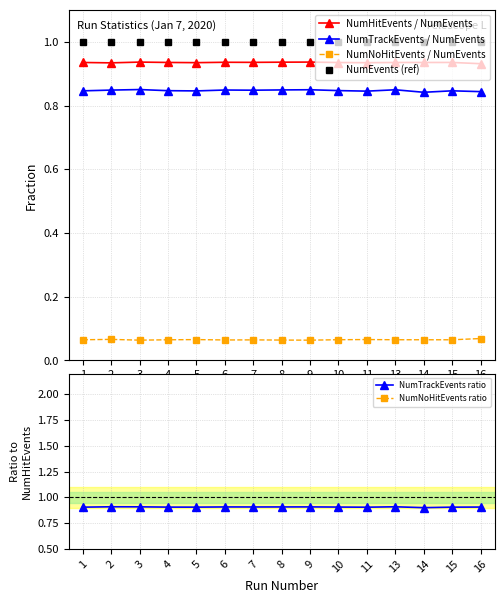

Reading left to right, transcribe all the data shown in this chart.

NumHitEvents / NumEvents: 0.9	0.9	0.9	0.9	0.9	0.9	0.9	0.9	0.9	0.9	0.9	0.9	0.9	0.9	0.9
NumTrackEvents / NumEvents: 0.8	0.8	0.9	0.8	0.8	0.8	0.8	0.8	0.8	0.8	0.8	0.8	0.8	0.8	0.8
NumNoHitEvents / NumEvents: 0.1	0.1	0.1	0.1	0.1	0.1	0.1	0.1	0.1	0.1	0.1	0.1	0.1	0.1	0.1
NumEvents (ref): 1.0	1.0	1.0	1.0	1.0	1.0	1.0	1.0	1.0	1.0	1.0	1.0	1.0	1.0	1.0
NumTrackEvents ratio: 0.9	0.9	0.9	0.9	0.9	0.9	0.9	0.9	0.9	0.9	0.9	0.9	0.9	0.9	0.9
NumNoHitEvents ratio: 0.1	0.1	0.1	0.1	0.1	0.1	0.1	0.1	0.1	0.1	0.1	0.1	0.1	0.1	0.1